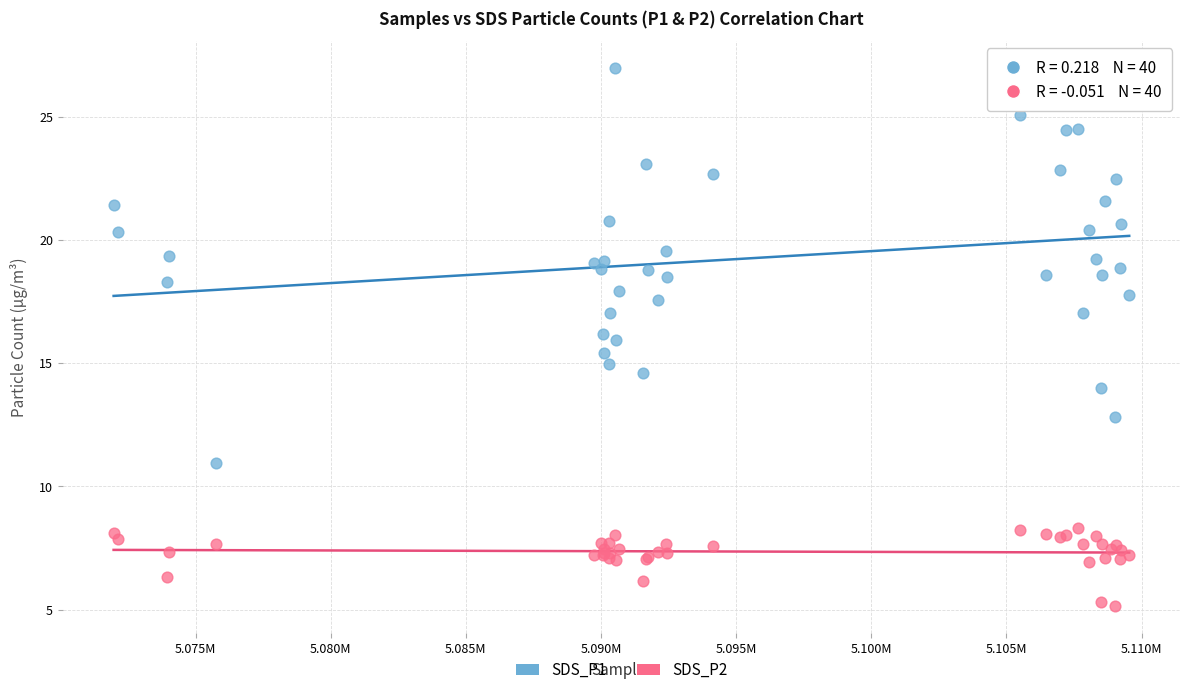

Which series contains the highest Y value?

SDS_P1